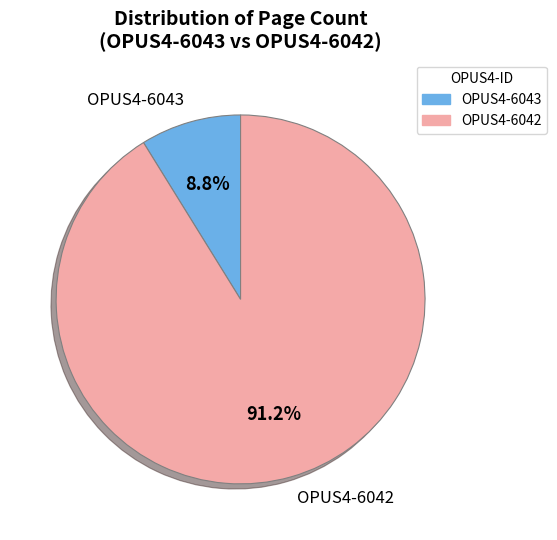

Which category has the smallest portion of the pie?

OPUS4-6043